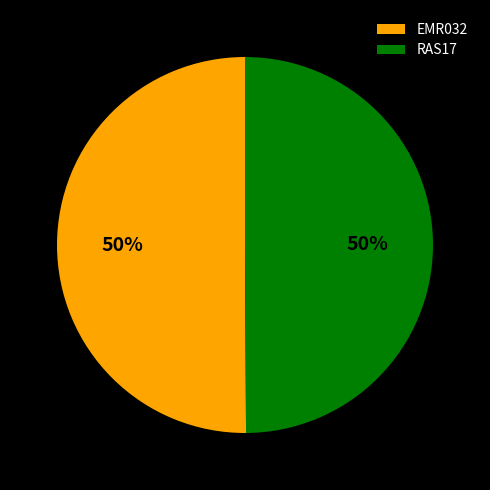

To the nearest percent, what portion does RAS17 represent?

50%